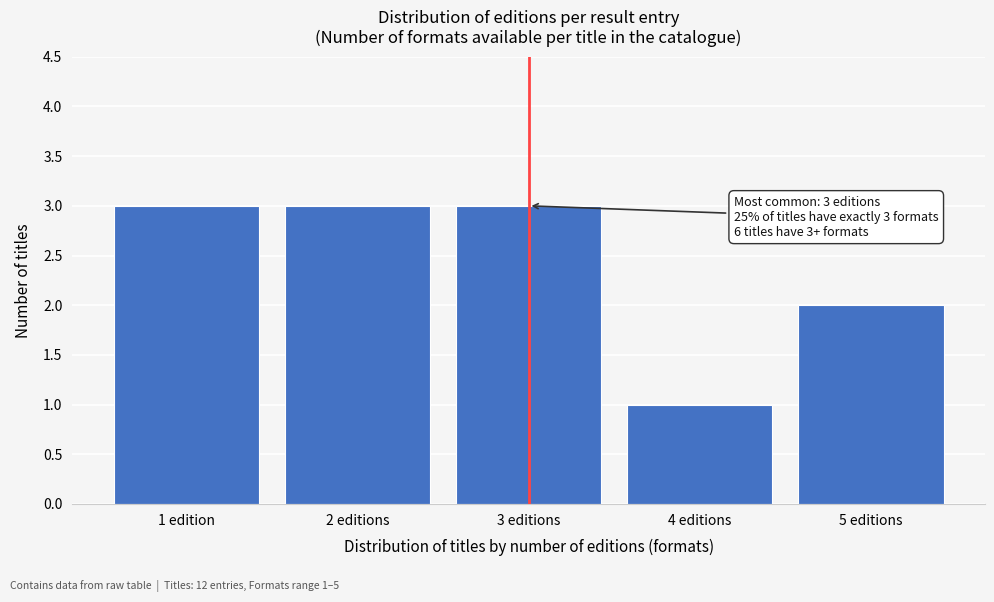

Reading left to right, list all the values displayed in this chart.

3	3	3	1	2